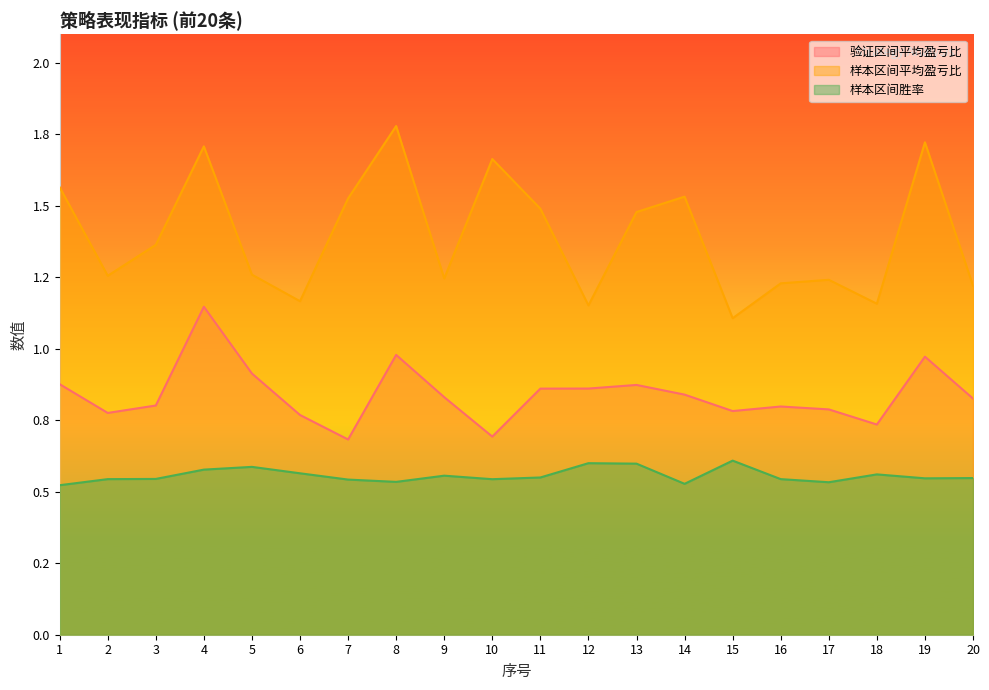

True or false: 样本区间胜率 has more than 2 points higher than both neighbors.

True